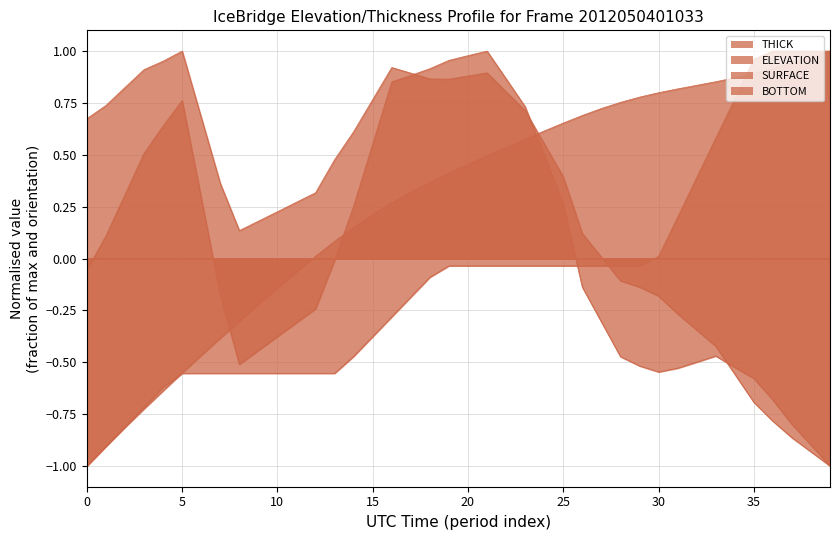

At which category is the sum across all series the highest?

21